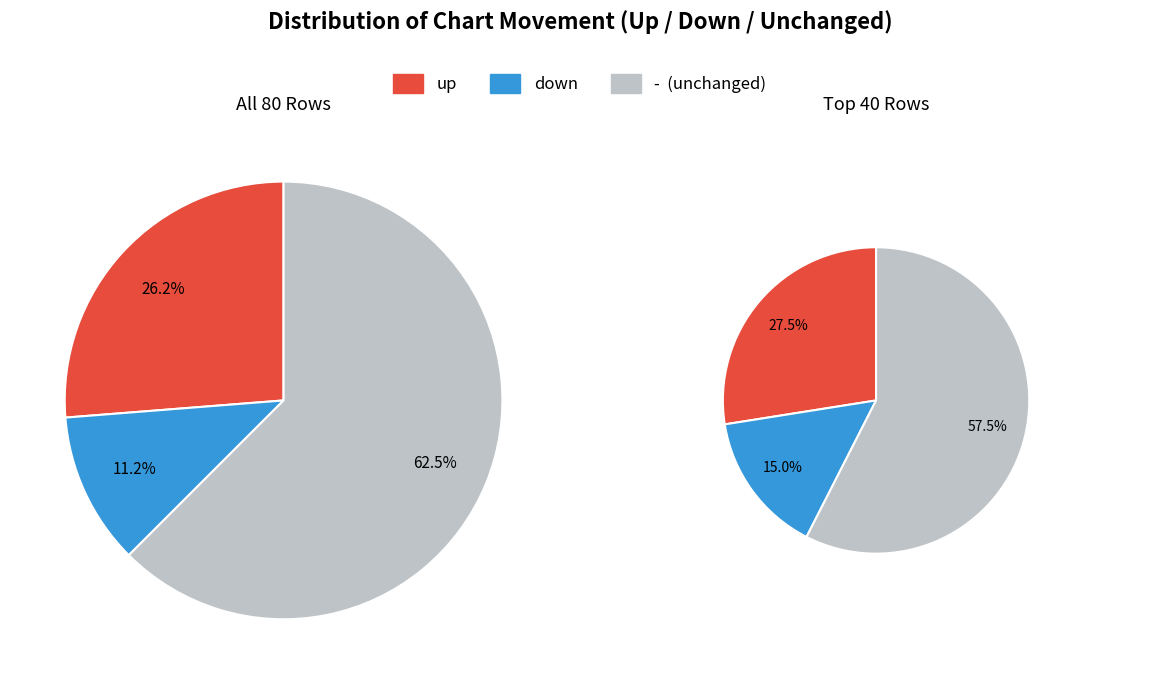

True or false: up accounts for 57% of the total.

False